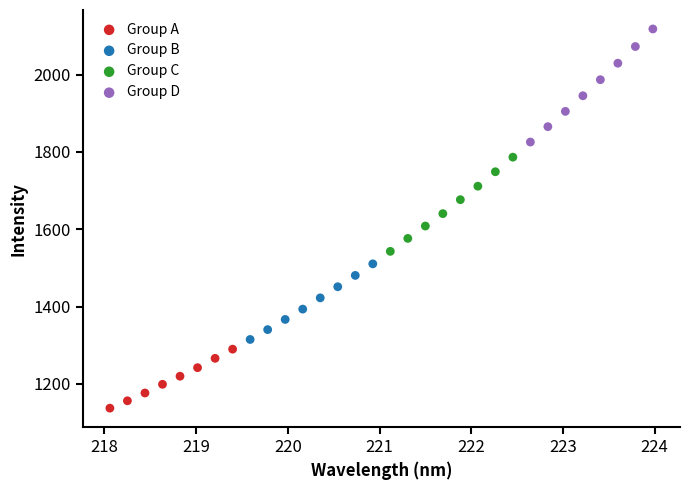

Which series contains the highest Y value?

Group D